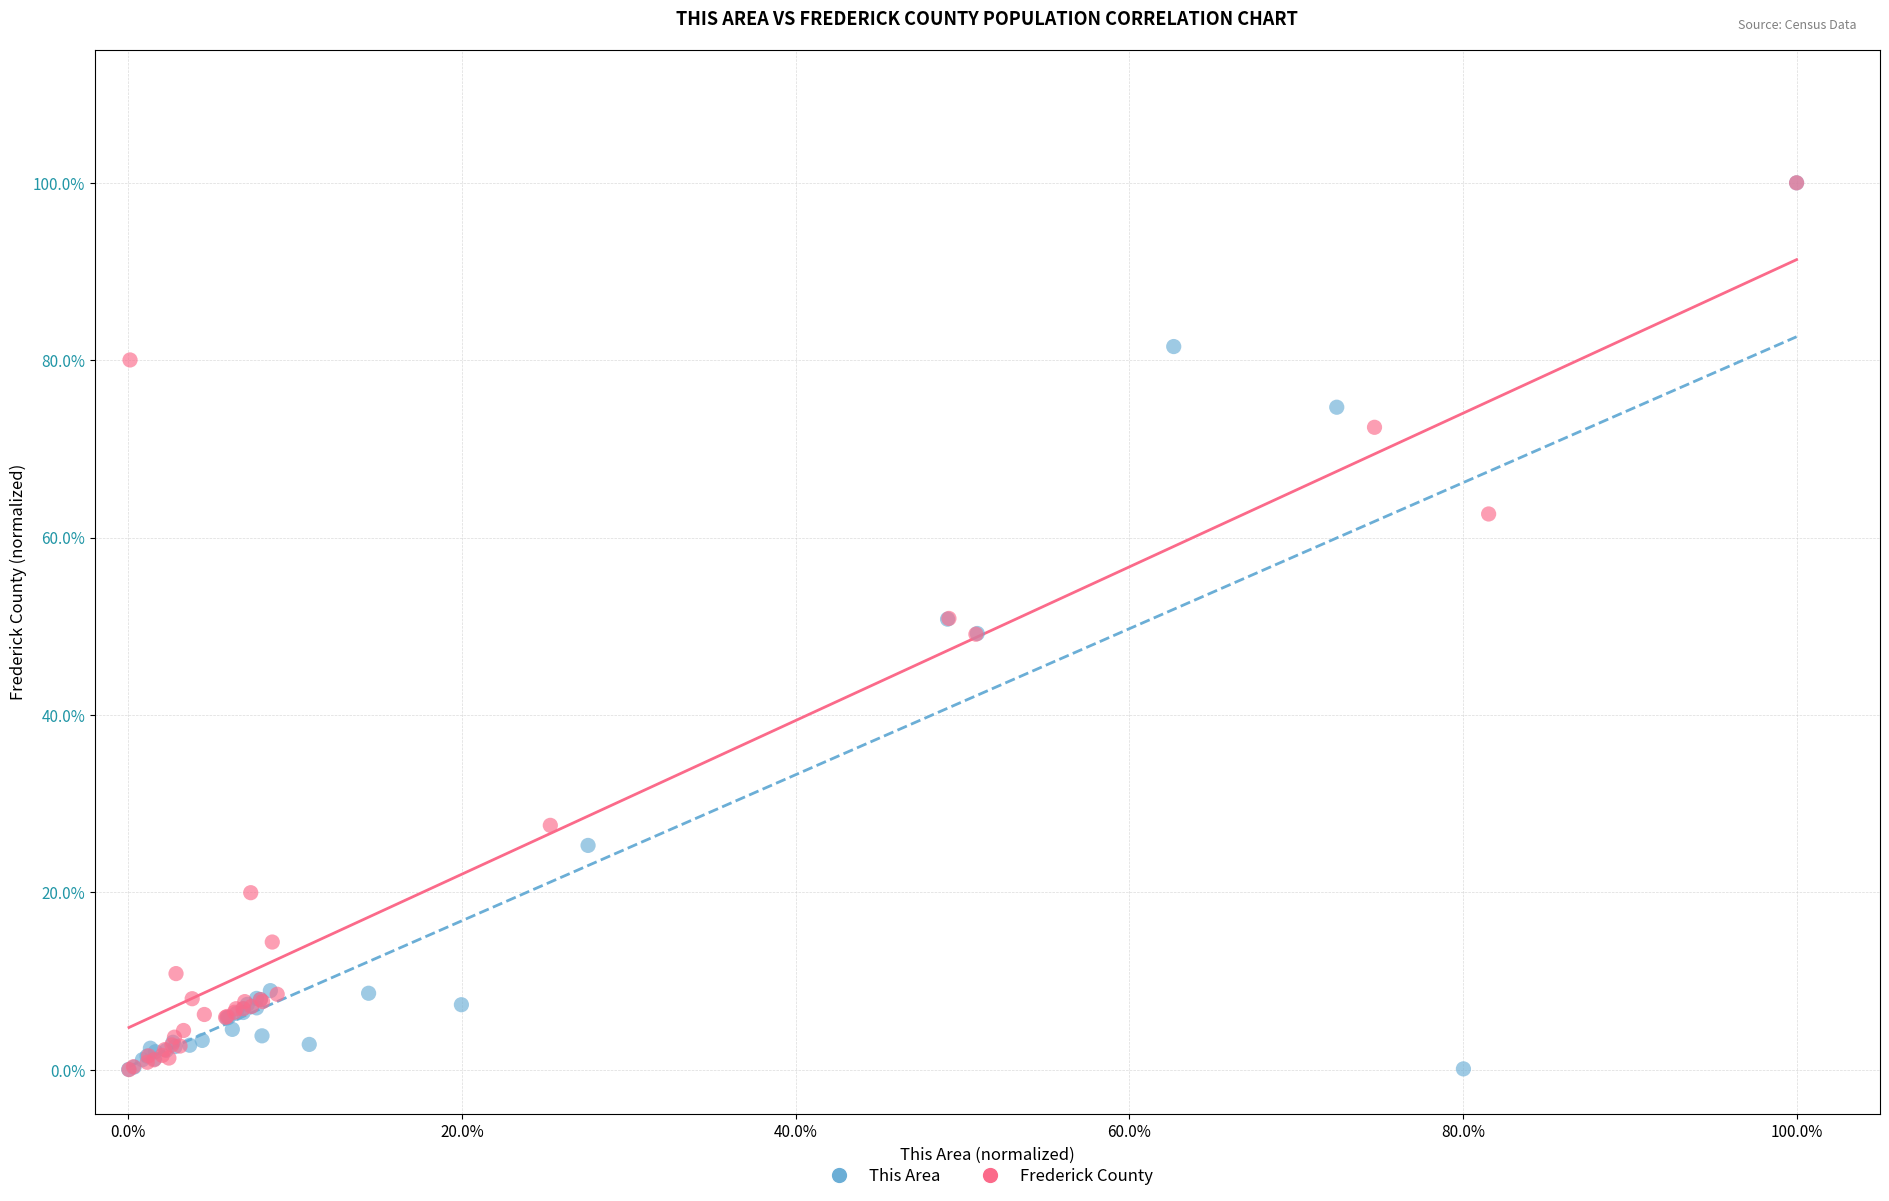

What are all the series names shown in the legend?

This Area, Frederick County